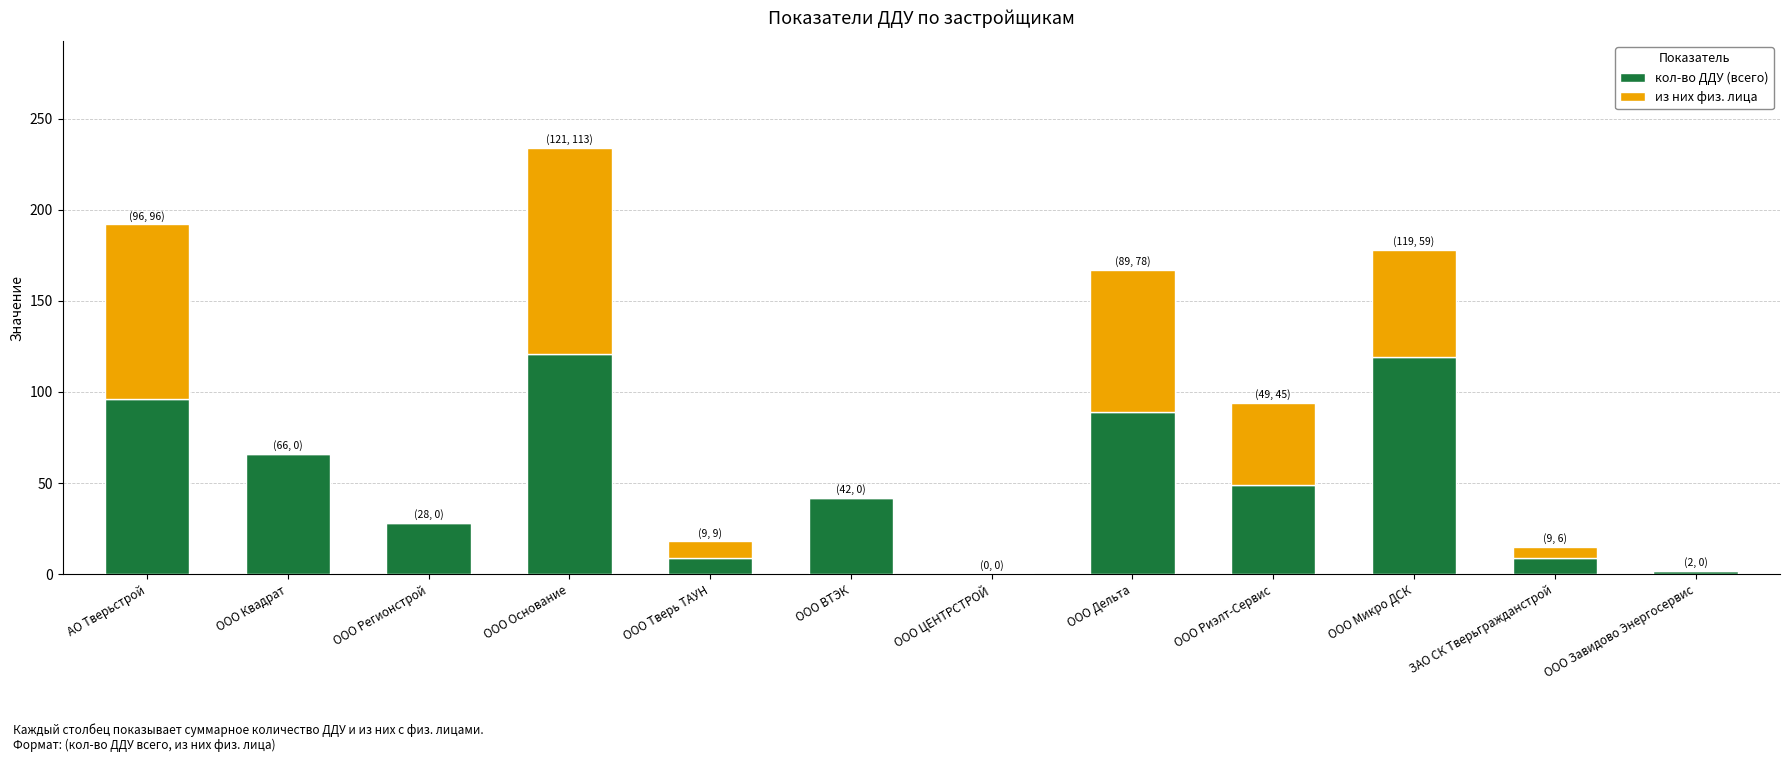

Is it true that кол-во ДДУ (всего) equals 28 at ООО Регионстрой?

True